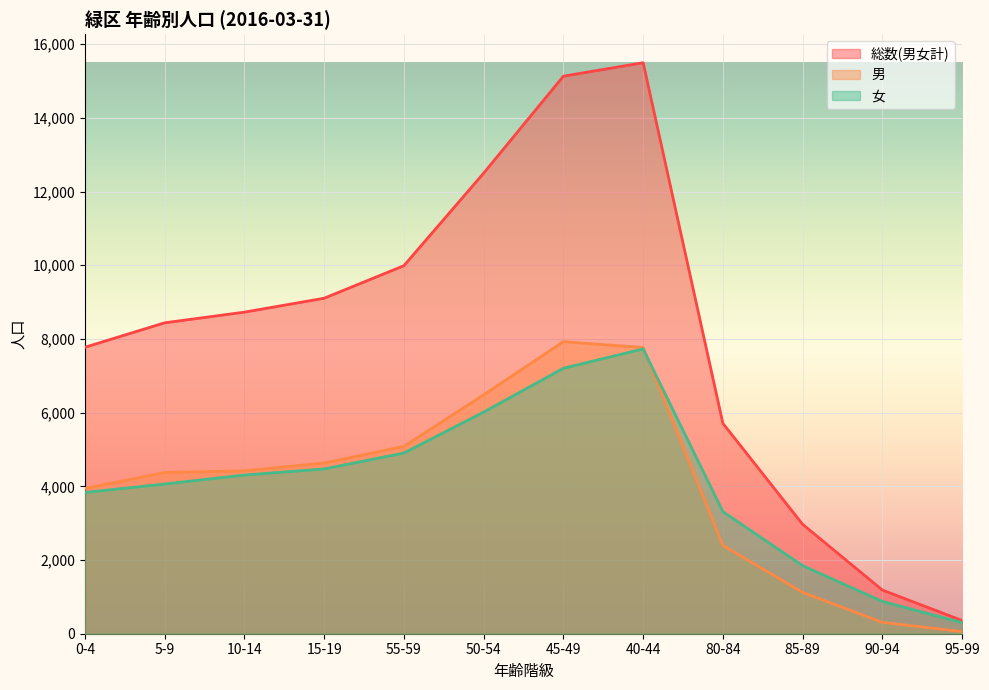

Which series changed the most between 0-4 and 5-9?

総数(男女計)